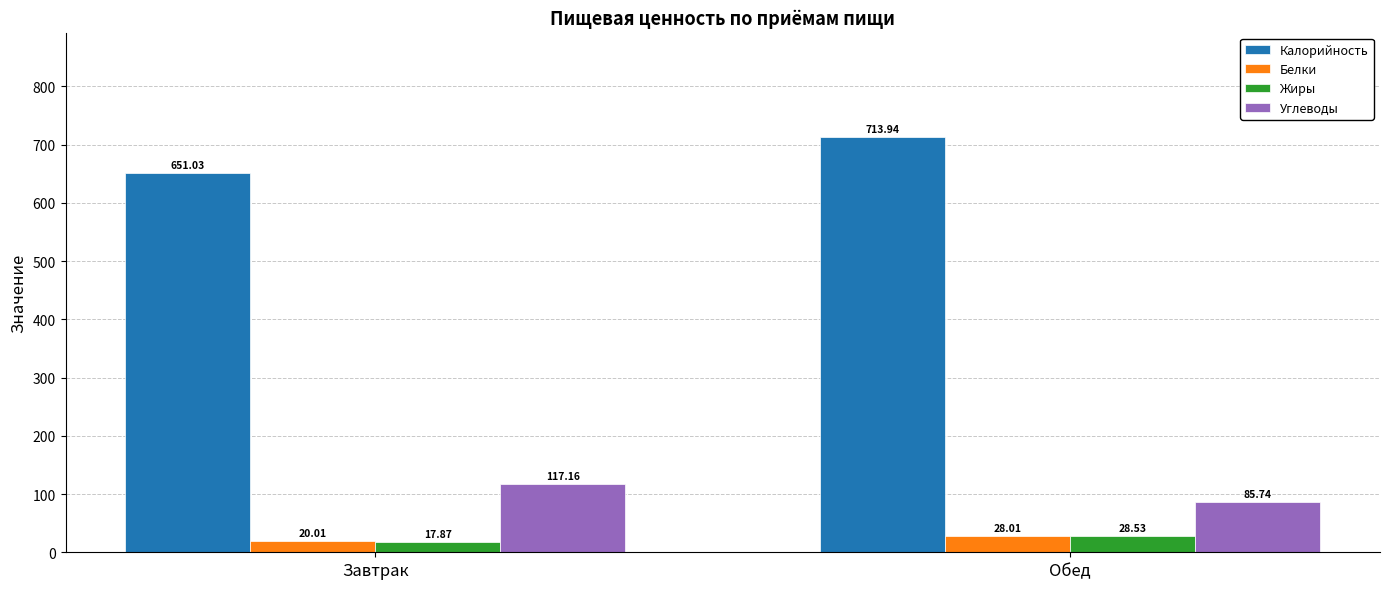

Between Завтрак and Обед, which series saw the biggest shift?

Калорийность